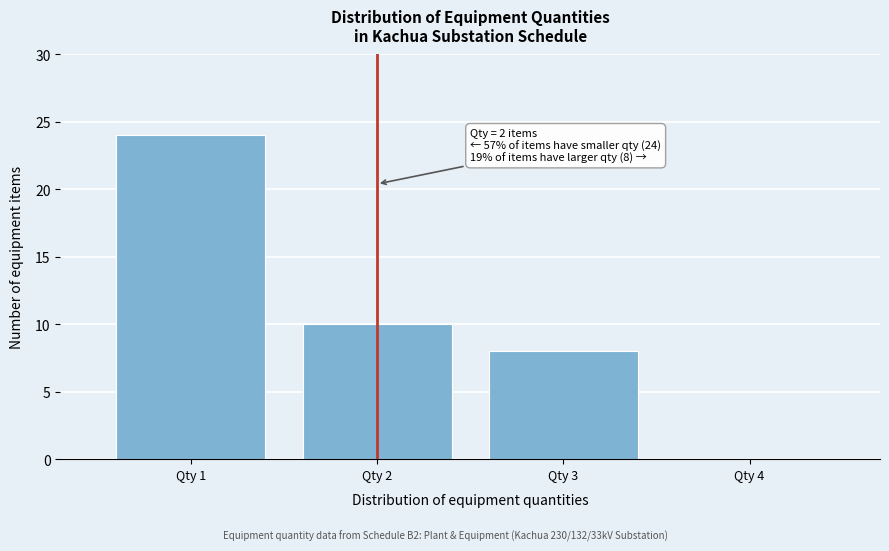

Reading left to right, list all the values displayed in this chart.

Qty 1=24	Qty 2=10	Qty 3=8	Qty 4=0